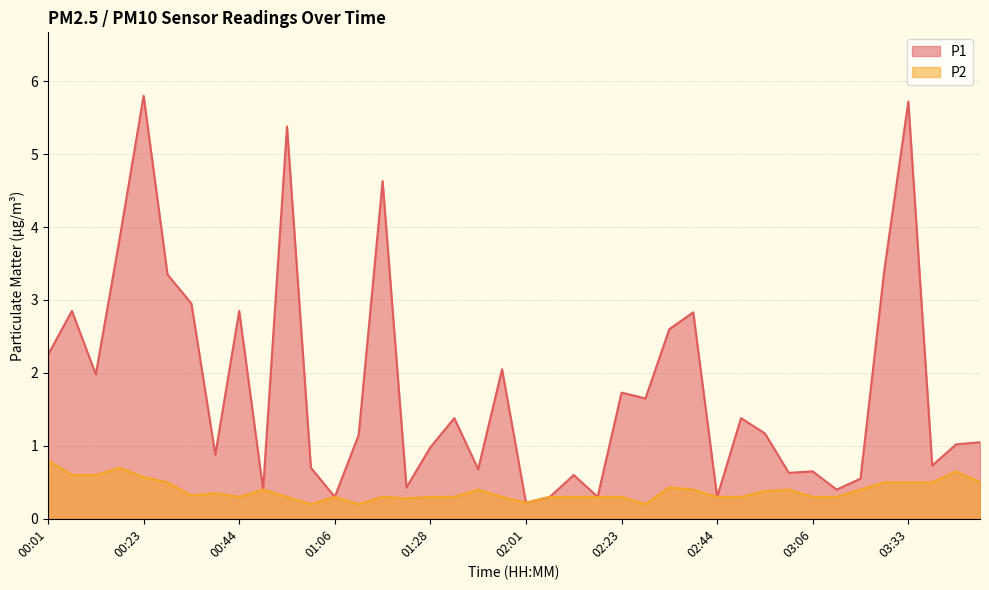

List the series in order of their overall mean, lowest first.

P2, P1